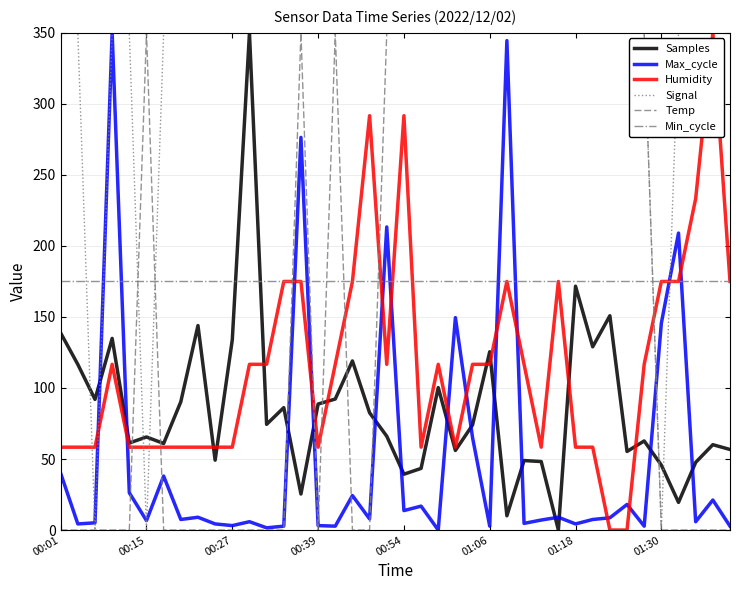

How many values in the Samples series exceed 73?

20